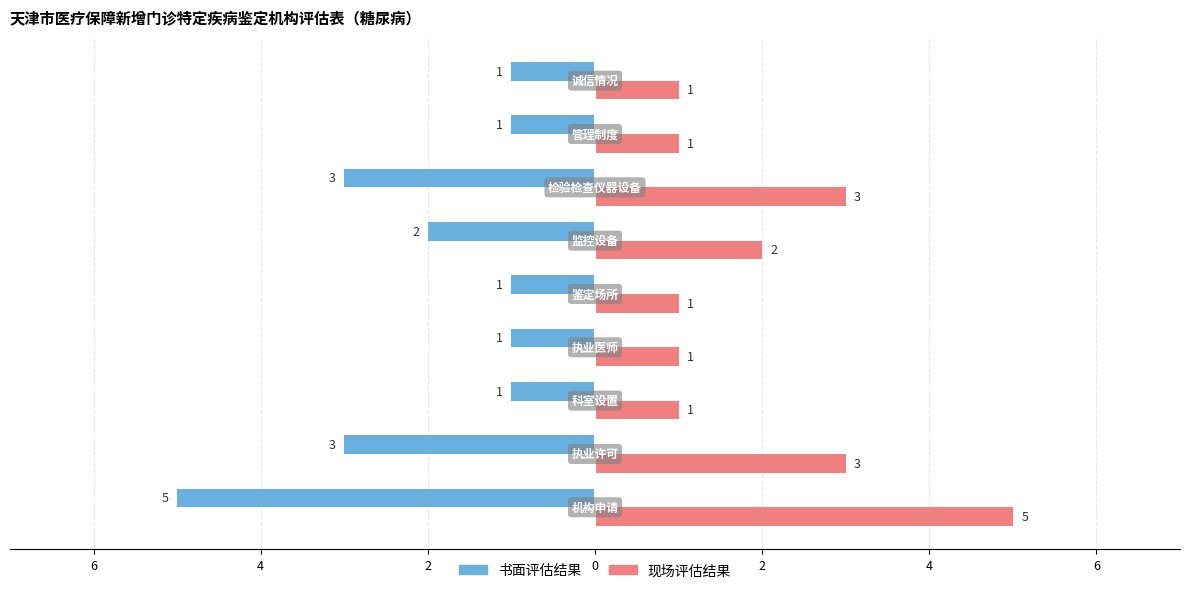

What are all the series names shown in the legend?

书面评估结果, 现场评估结果